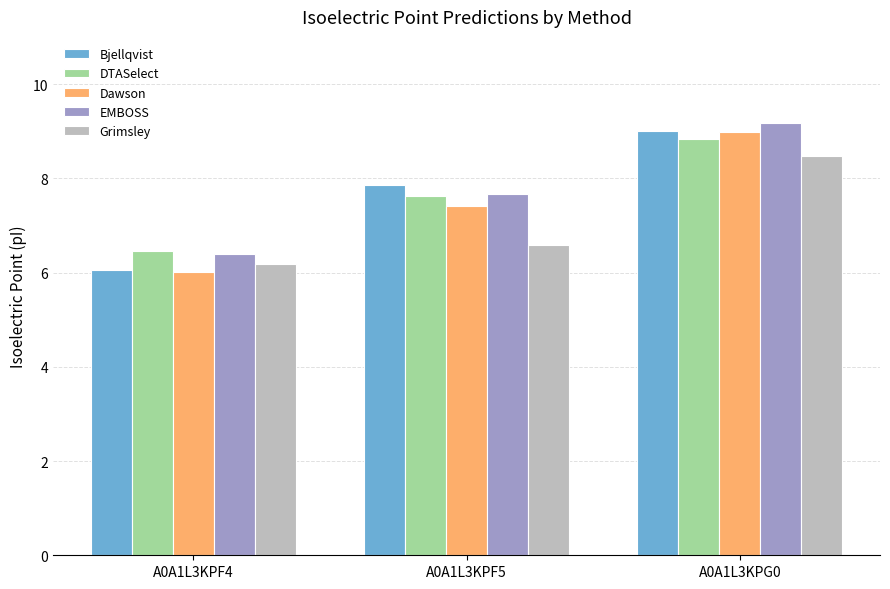

Reading left to right, transcribe all the data shown in this chart.

Bjellqvist: A0A1L3KPF4=6.1	A0A1L3KPF5=7.9	A0A1L3KPG0=9.0
DTASelect: A0A1L3KPF4=6.5	A0A1L3KPF5=7.6	A0A1L3KPG0=8.8
Dawson: A0A1L3KPF4=6.0	A0A1L3KPF5=7.4	A0A1L3KPG0=9.0
EMBOSS: A0A1L3KPF4=6.4	A0A1L3KPF5=7.7	A0A1L3KPG0=9.2
Grimsley: A0A1L3KPF4=6.2	A0A1L3KPF5=6.6	A0A1L3KPG0=8.5